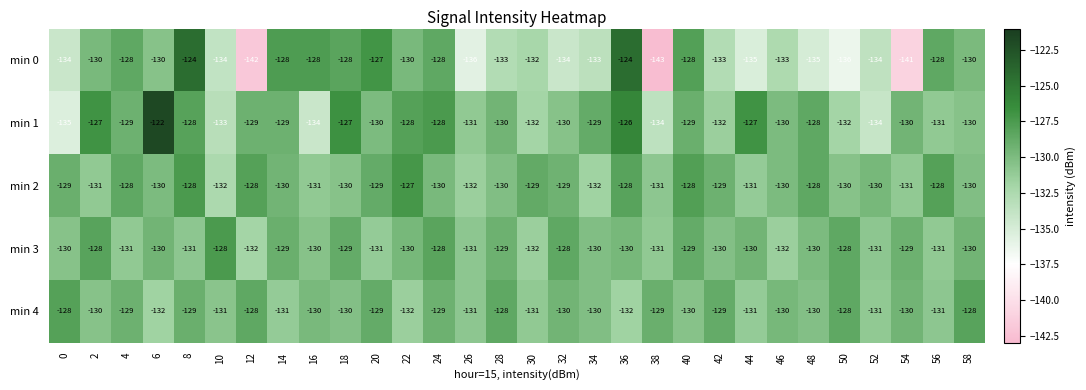

Which series has the largest range (max minus min)?

min 0